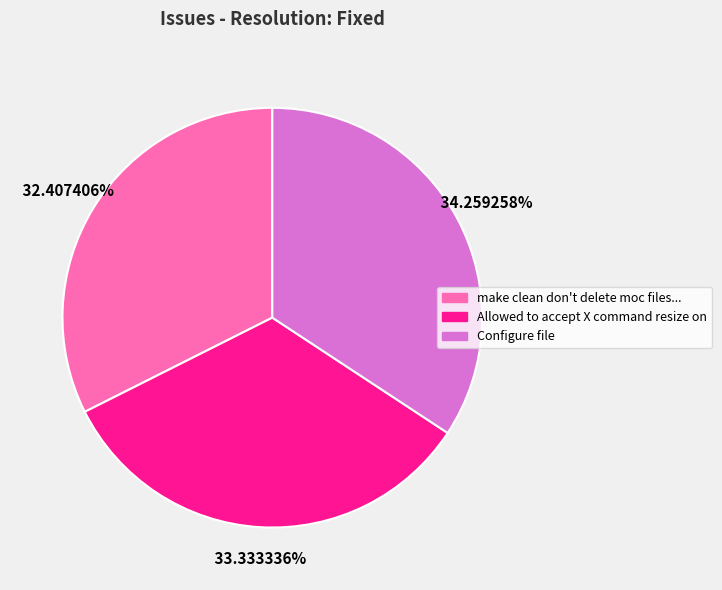

To the nearest percent, what is the difference between the largest and smallest slice percentages?

2%